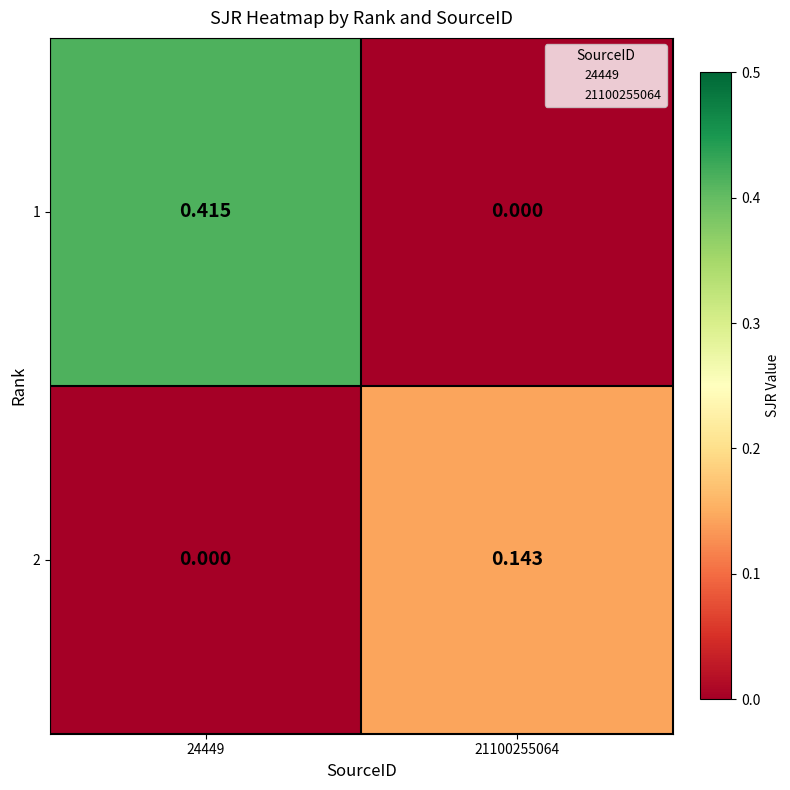

Is the value of 1 at 24449 greater than the value of 2 at 21100255064?

Yes